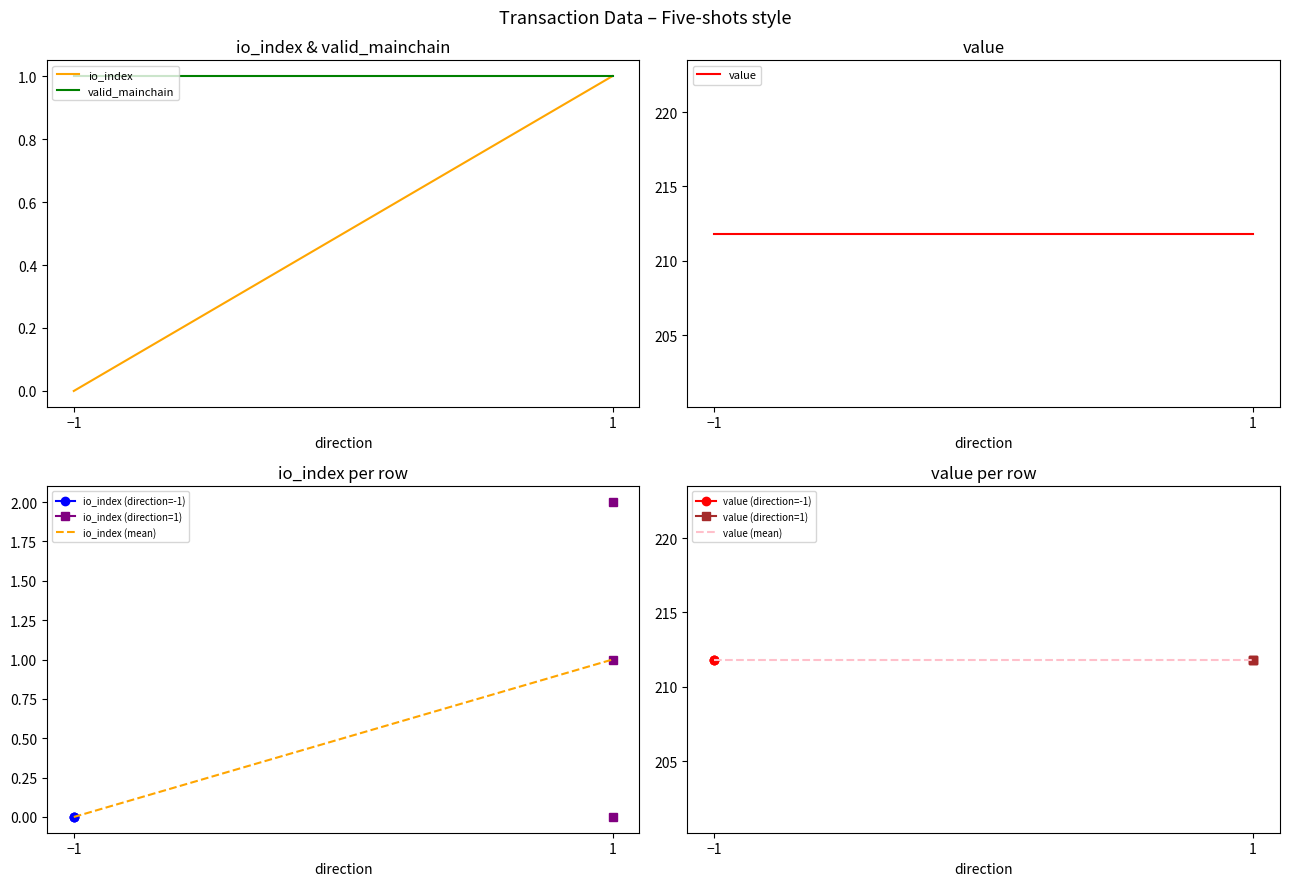

How many lines are shown in the chart?

5